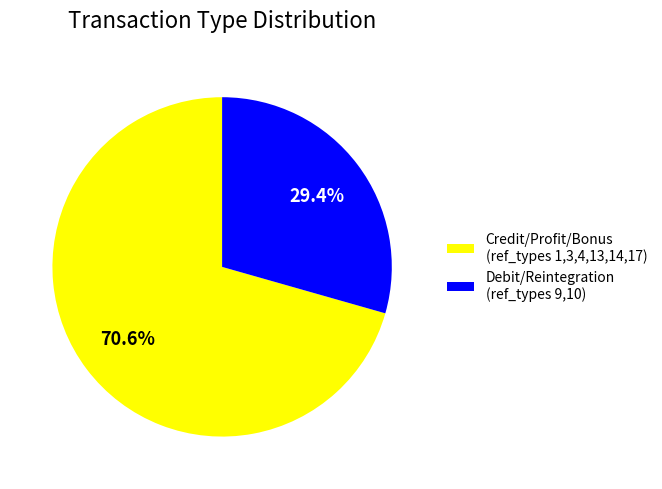

How many segments does this pie chart have?

2